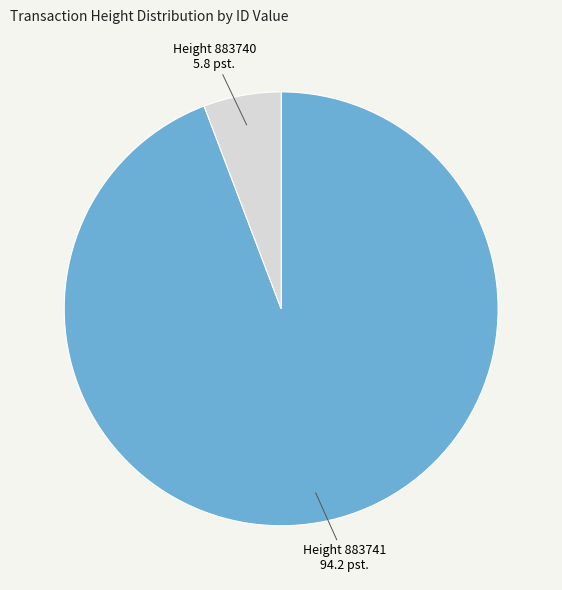

How many slices are in this pie chart?

2